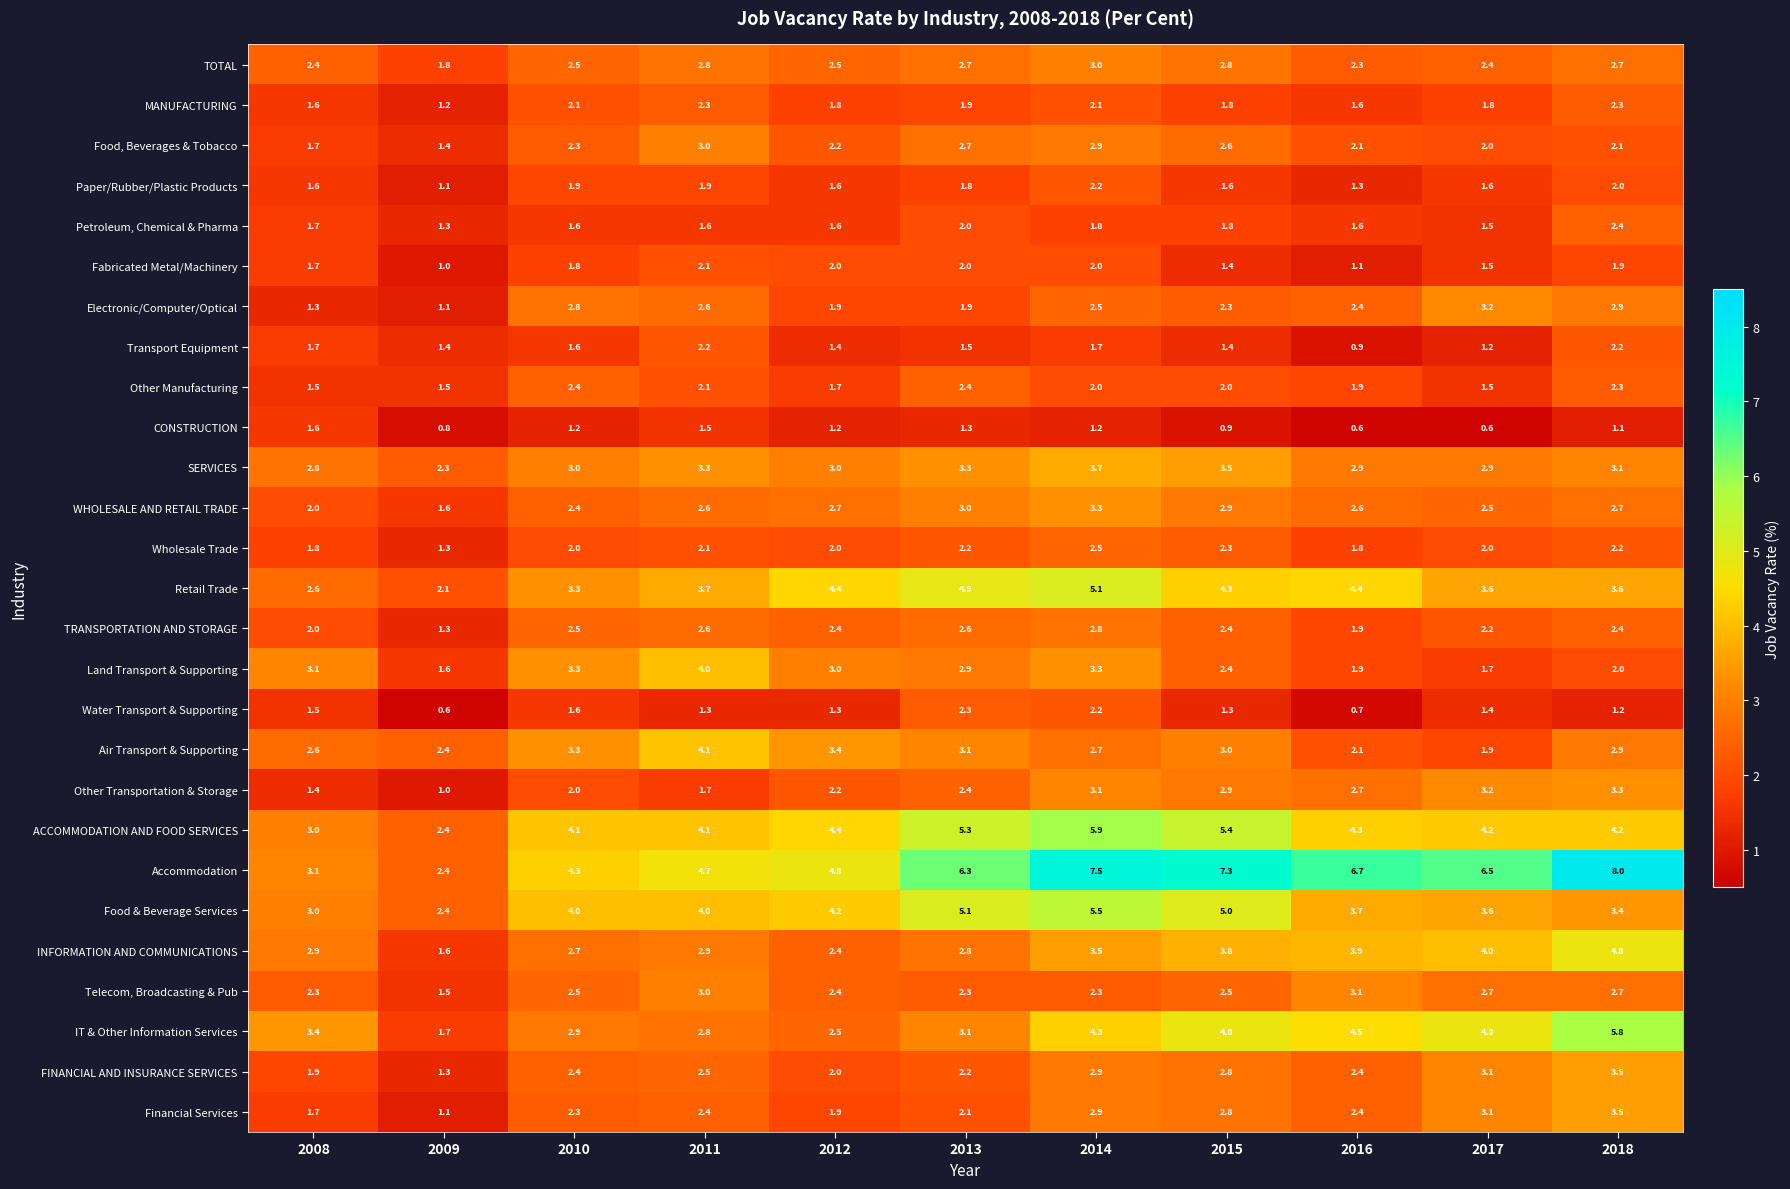

What is the sum of the Food & Beverage Services values at 2010 and 2017?

7.6